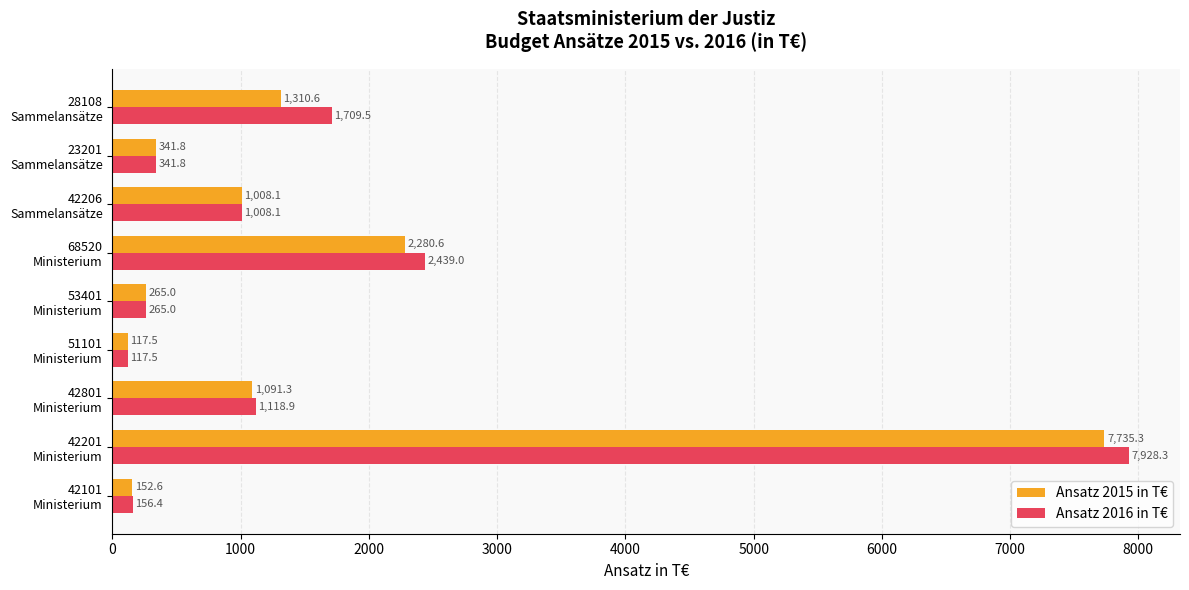

List the series in order of their overall mean, highest first.

Ansatz 2016 in T€, Ansatz 2015 in T€